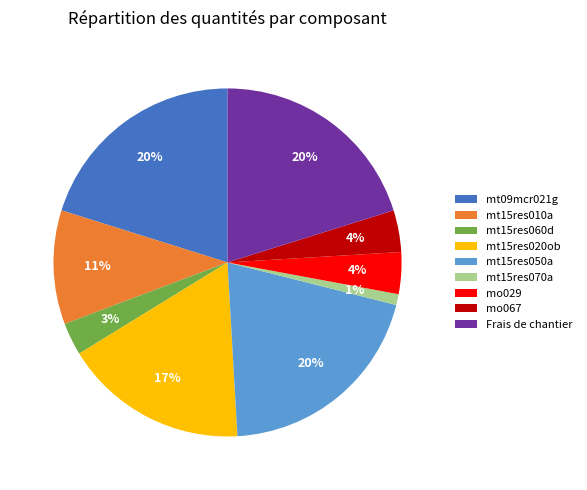

To the nearest percent, what percentage of the pie is mt15res020ob?

17%